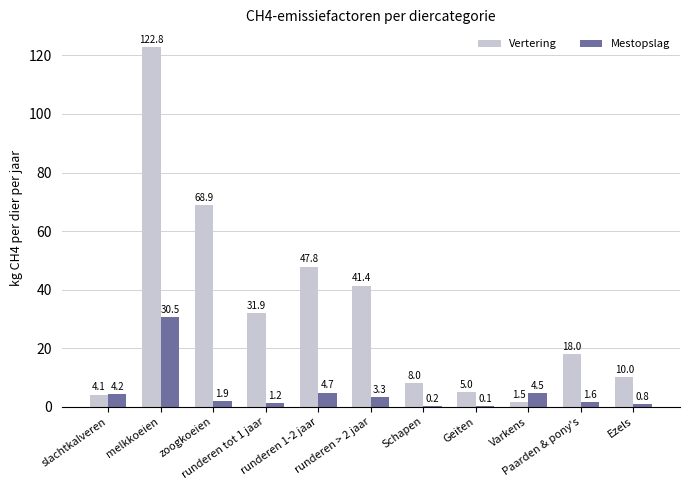

Is the value of Vertering at Schapen greater than the value of Mestopslag at runderen > 2 jaar?

Yes